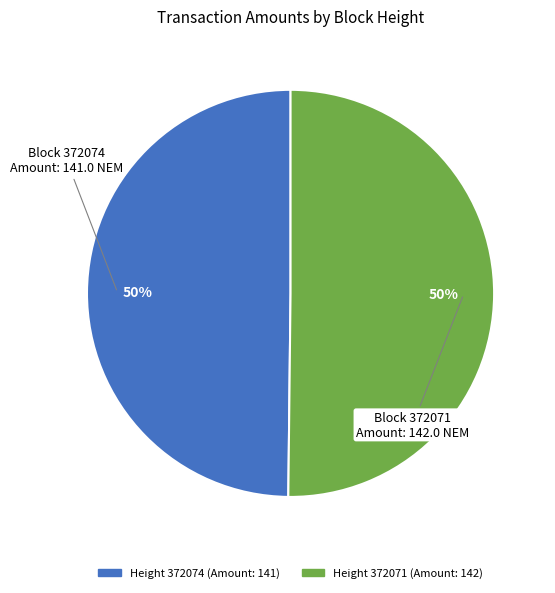

To the nearest percent, what is the average slice percentage?

50%